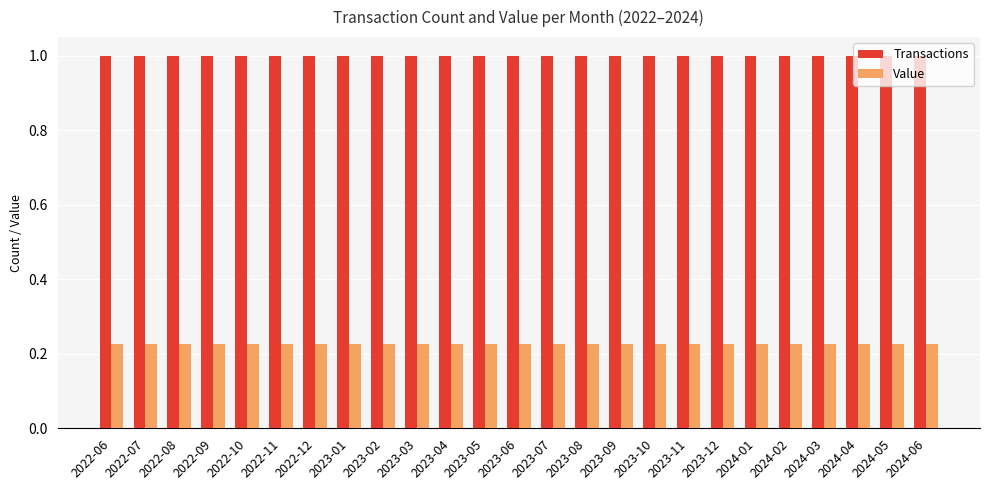

What is the sum of the Value values at 2022-06 and 2023-04?

0.5